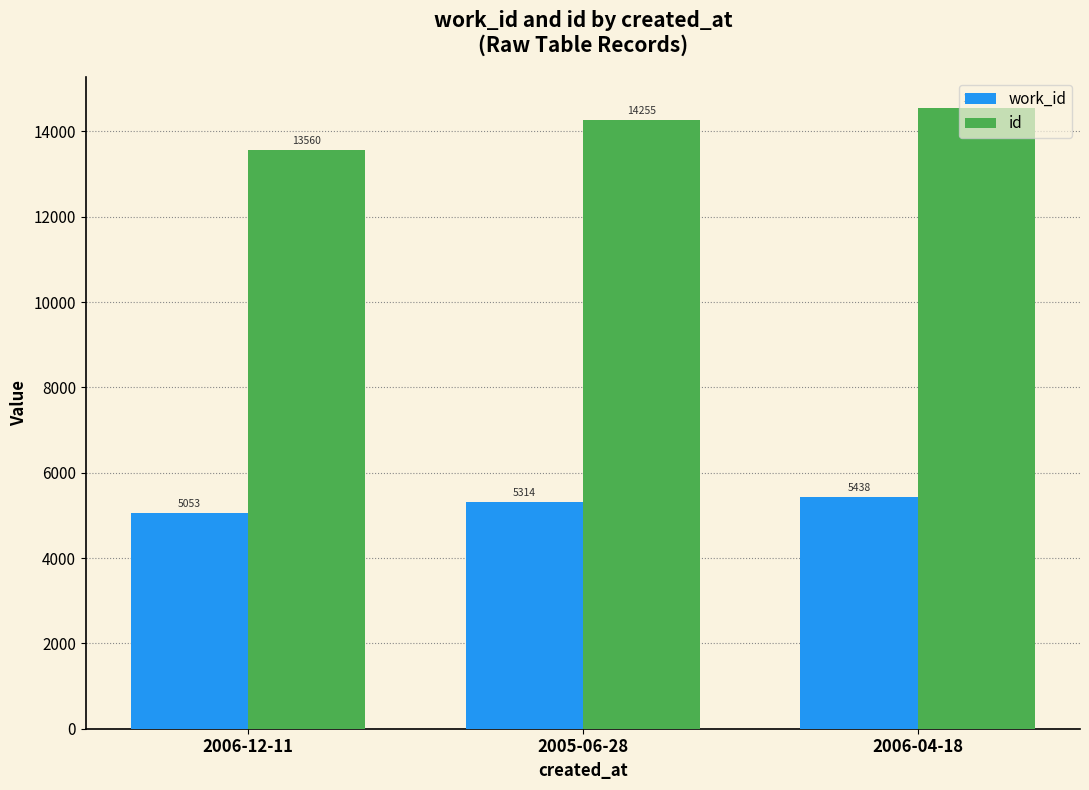

Where is work_id nearest to the value 5245?

2005-06-28